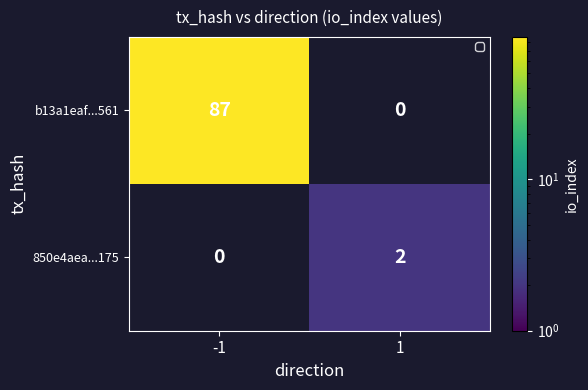

Is it true that 850e4aea...175 equals 1 at 1?

False